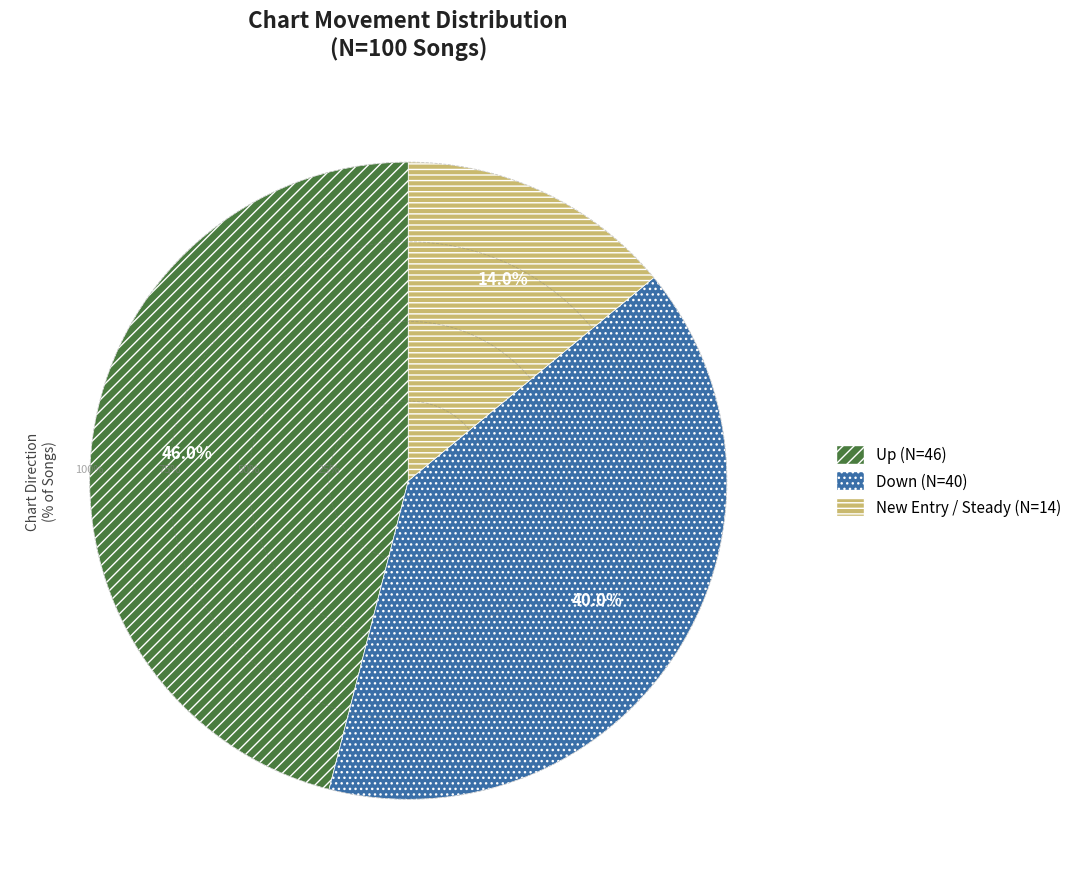

What portion of the pie excludes down?

60.0%